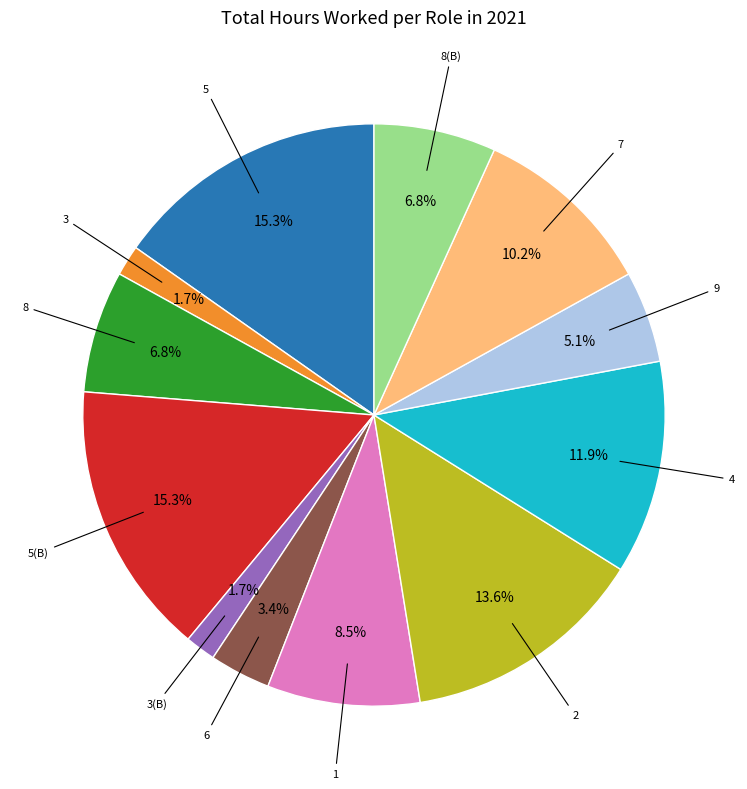

How many segments does this pie chart have?

12